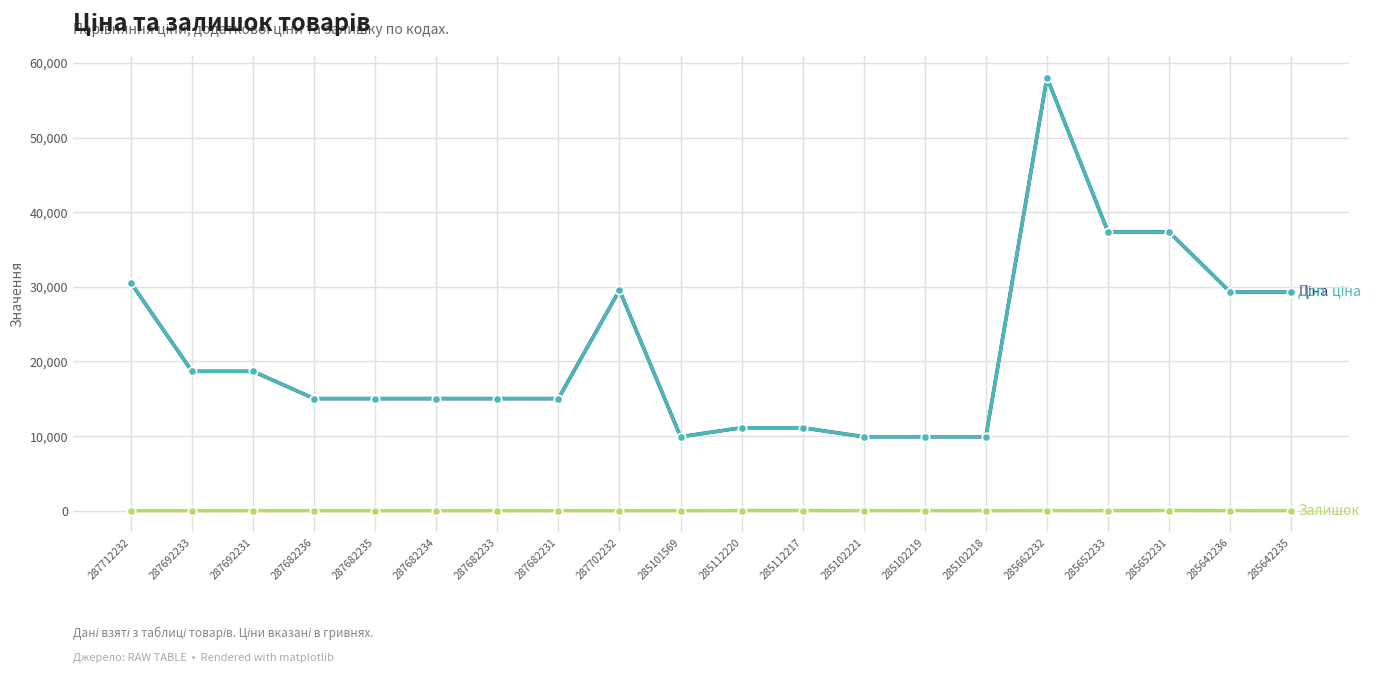

Does the chart have visible grid lines?

Yes